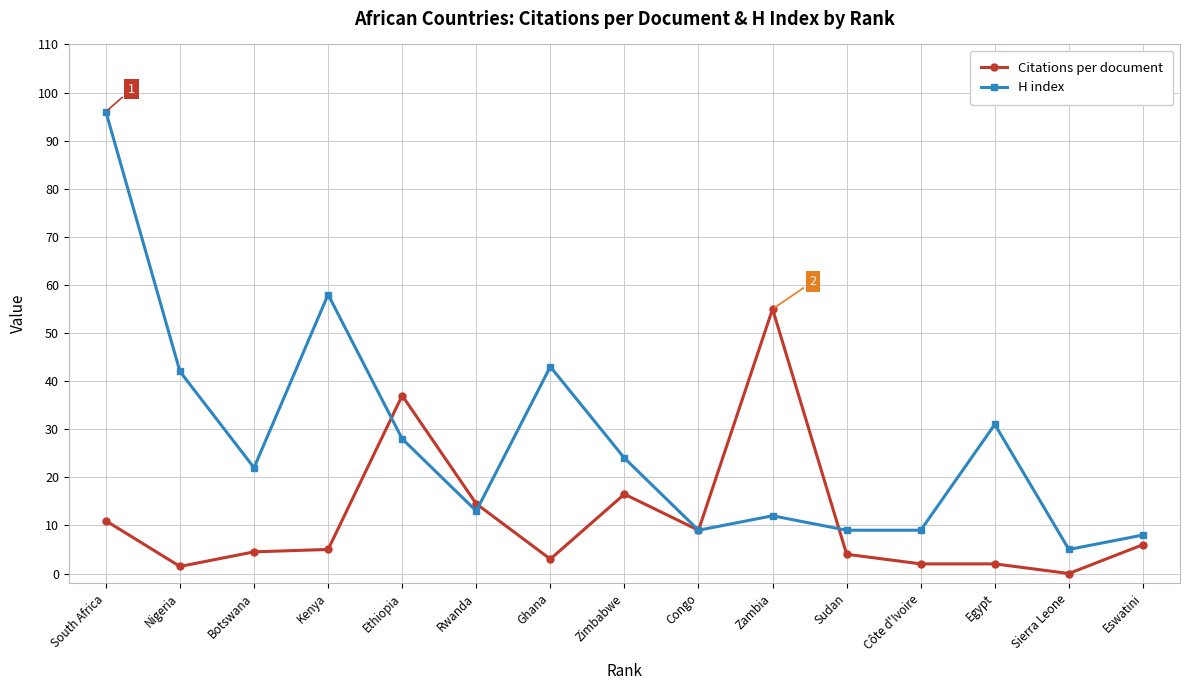

Which series changed the most between Rwanda and Ghana?

H index